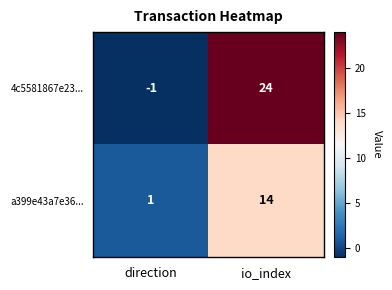

Count the number of data series in this chart.

2